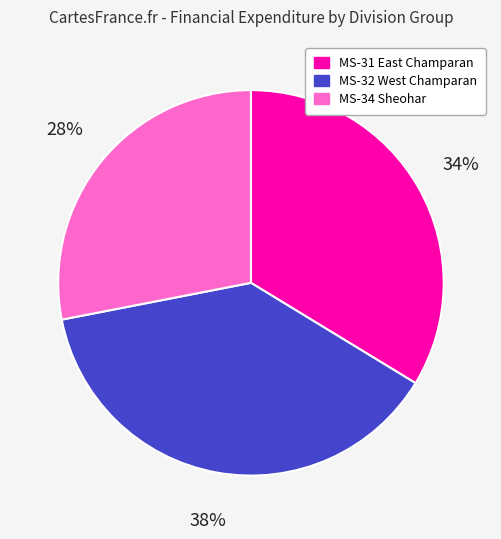

Combined, do MS-34 Sheohar and MS-31 East Champaran account for over 50%?

Yes